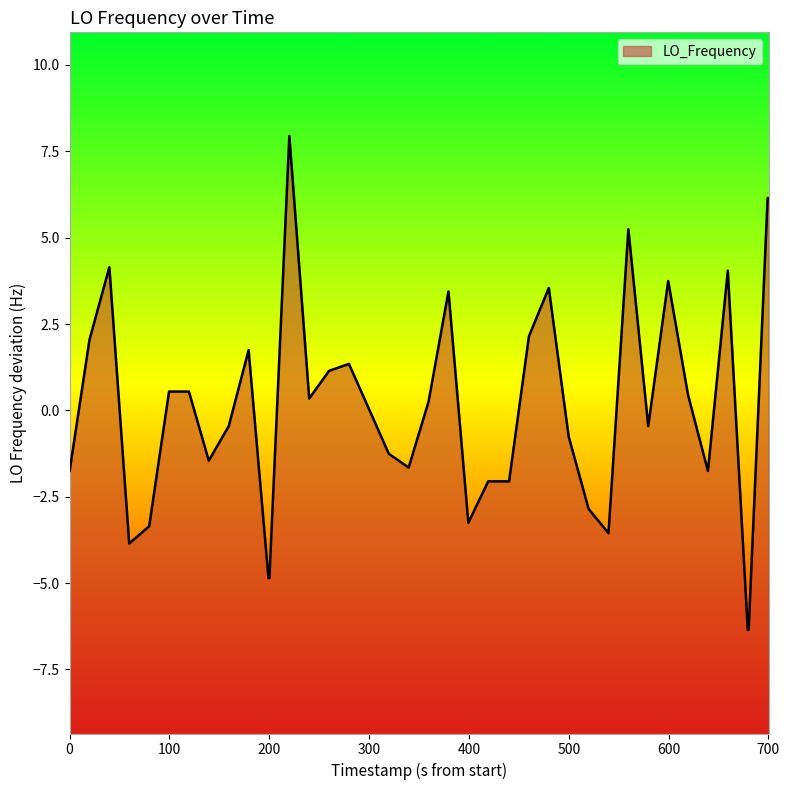

What is the minimum value shown in the chart?

-6.4